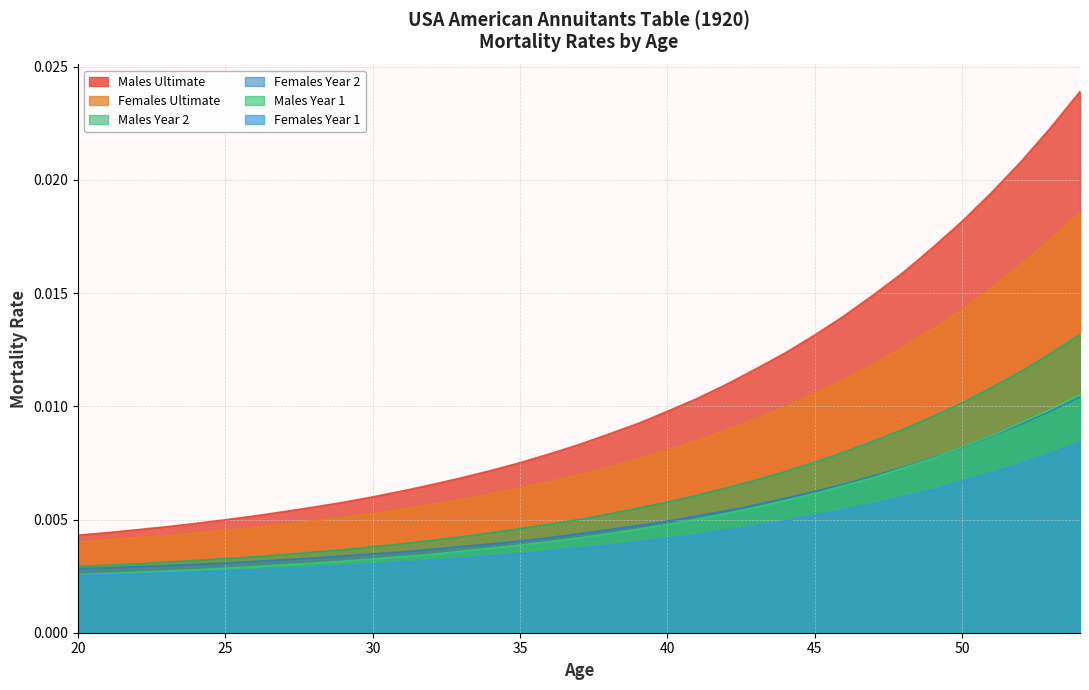

Does the chart have visible grid lines?

Yes